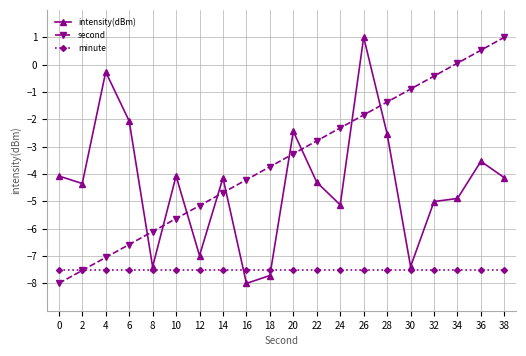

Reading left to right, what are all the values shown in this chart?

intensity(dBm): -4.1	-4.3	-0.3	-2.1	-7.4	-4.1	-7.0	-4.1	-8.0	-7.7	-2.4	-4.3	-5.1	1.0	-2.5	-7.4	-5.0	-4.9	-3.5	-4.1
second: -8.0	-7.5	-7.1	-6.6	-6.1	-5.6	-5.2	-4.7	-4.2	-3.7	-3.3	-2.8	-2.3	-1.8	-1.4	-0.9	-0.4	0.1	0.5	1.0
minute: -7.5	-7.5	-7.5	-7.5	-7.5	-7.5	-7.5	-7.5	-7.5	-7.5	-7.5	-7.5	-7.5	-7.5	-7.5	-7.5	-7.5	-7.5	-7.5	-7.5